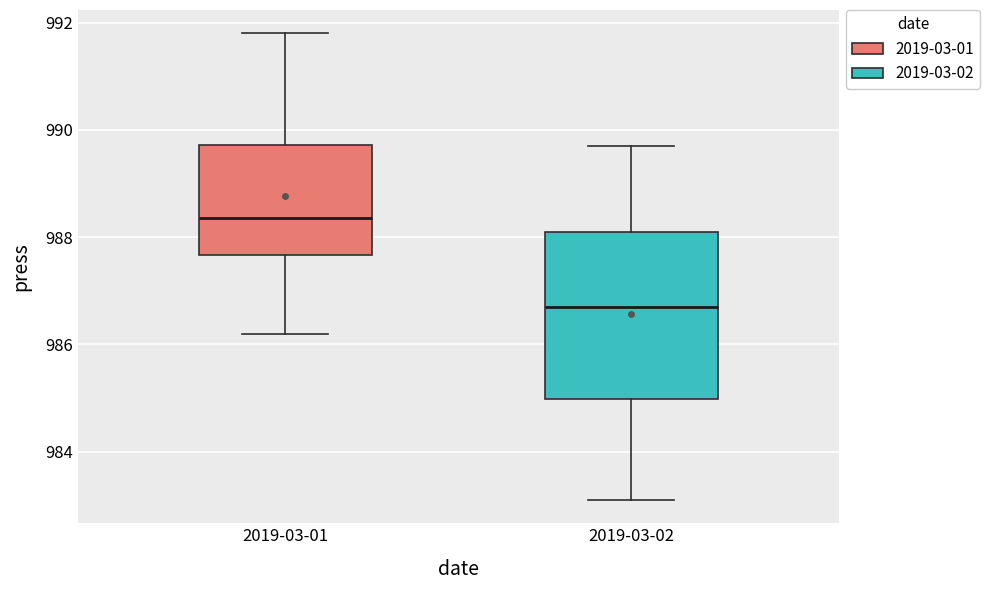

Which box is the tallest, from its lower edge to its upper edge?

2019-03-02